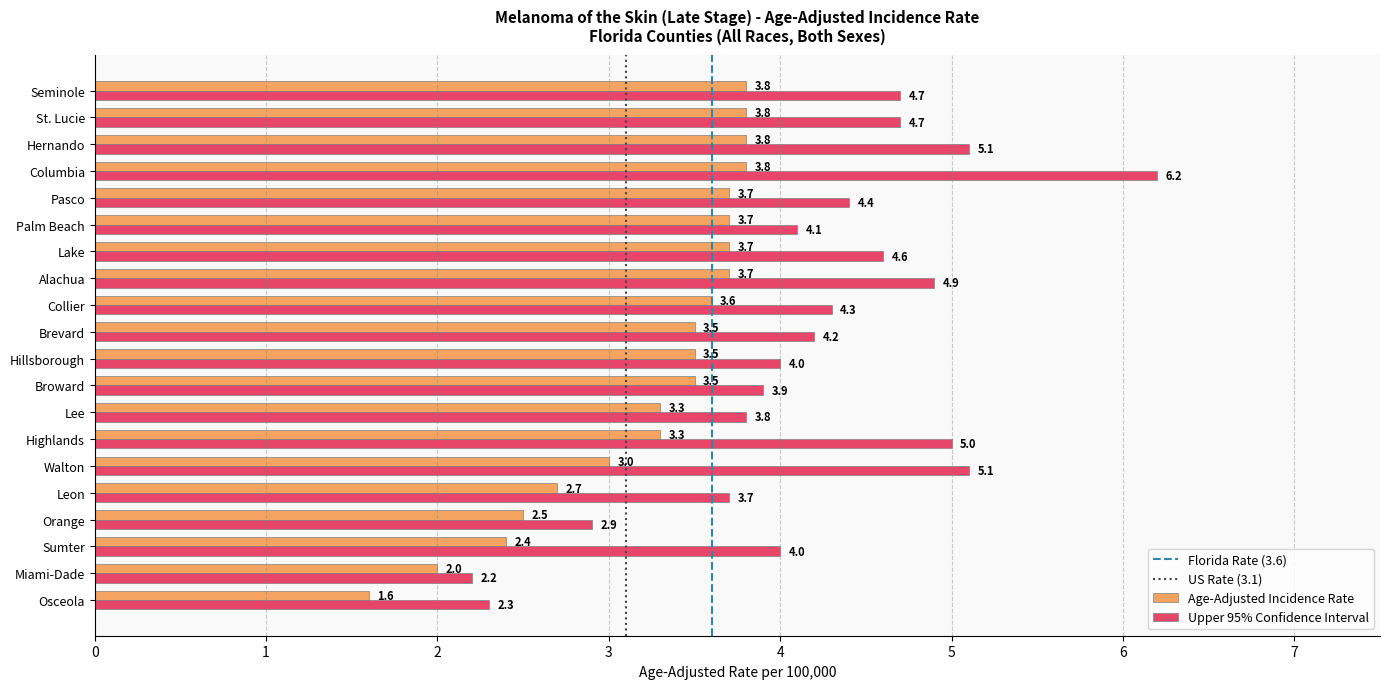

At which label does Age-Adjusted Incidence Rate reach its minimum?

Osceola